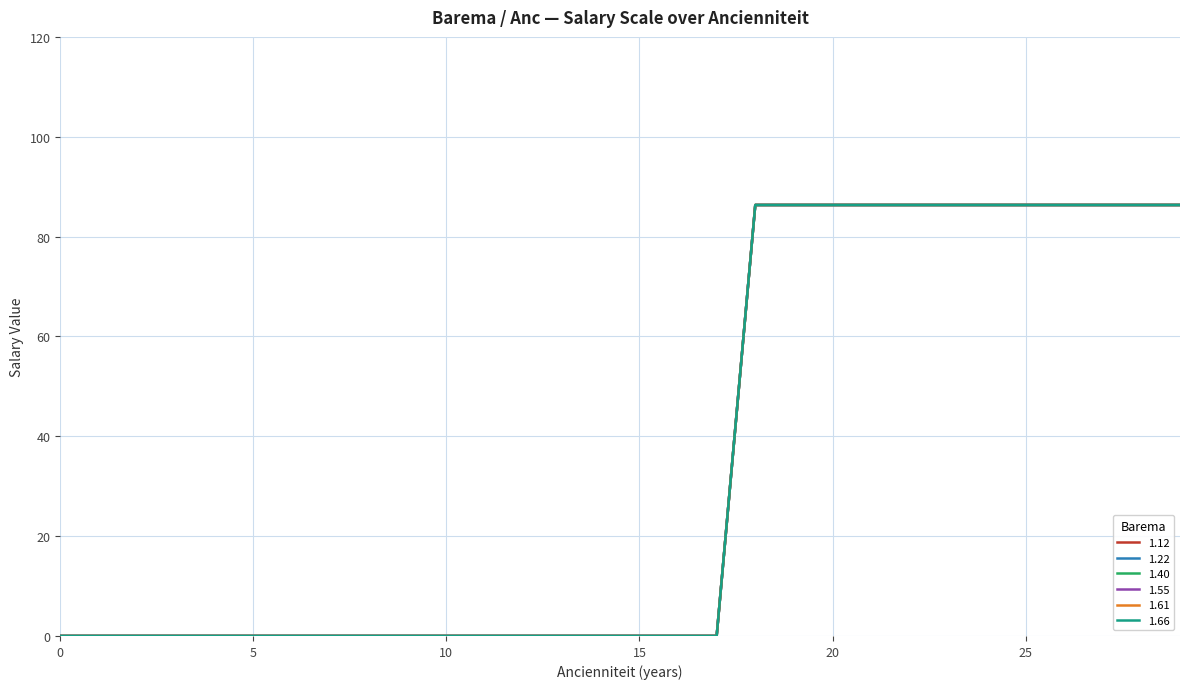

Does the chart have visible grid lines?

Yes